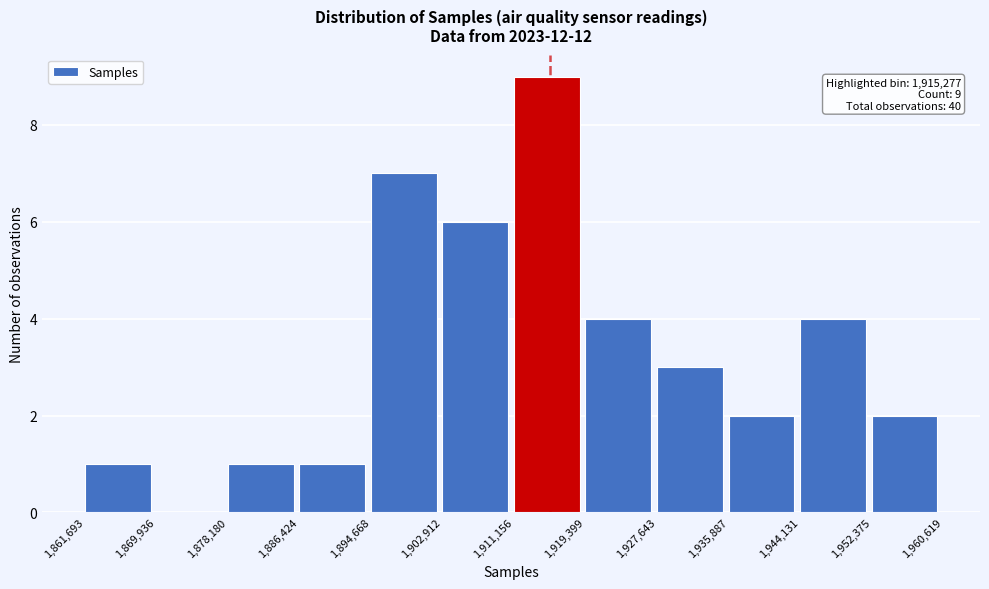

Over which range of the x-axis is the bar tallest?

1,911,156 to 1,919,399